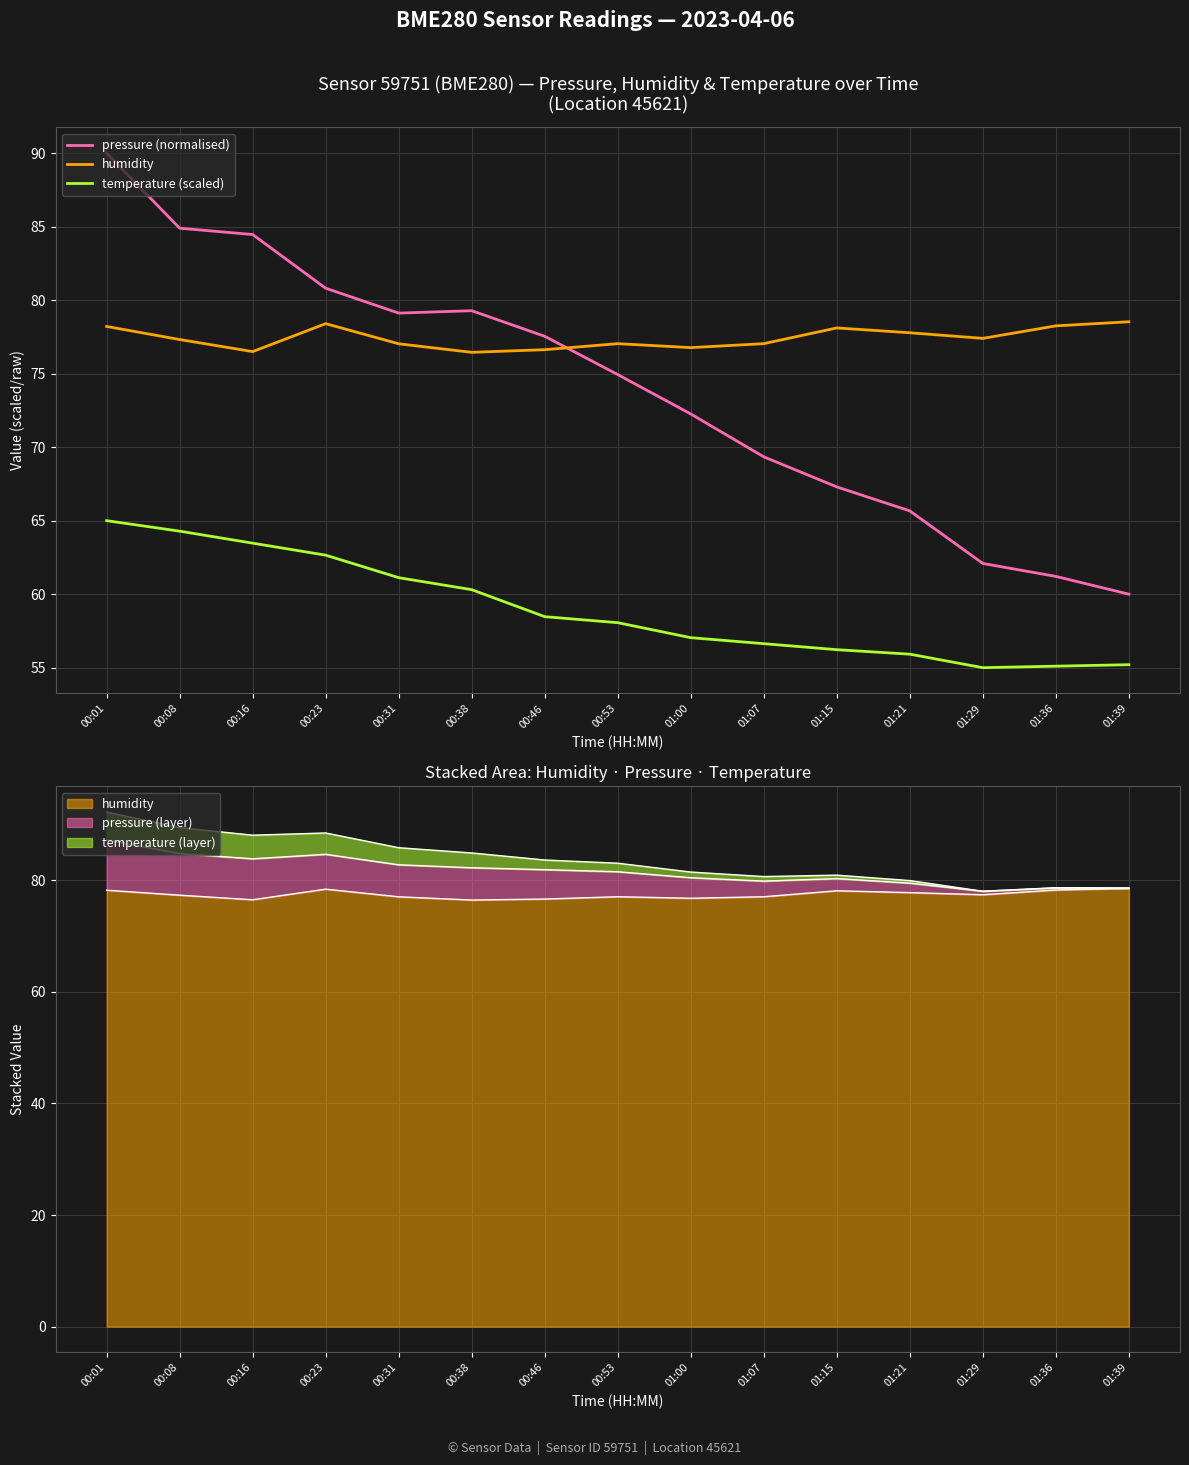

Does the chart display data point markers on the line(s)?

No